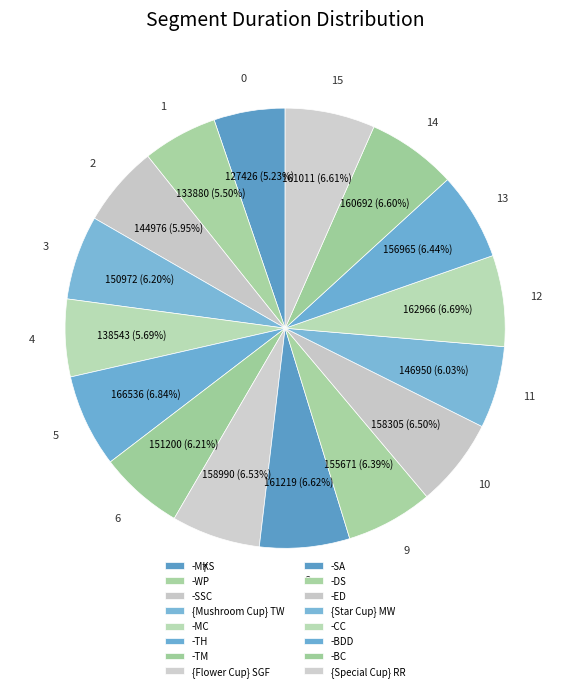

What percentage is the -SA slice, to the nearest percent?

7%